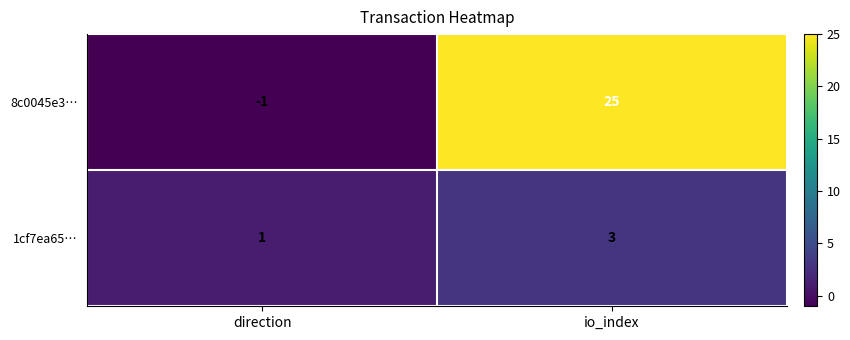

What is the difference between the maximum and minimum values in the 8c0045e3… series?

26